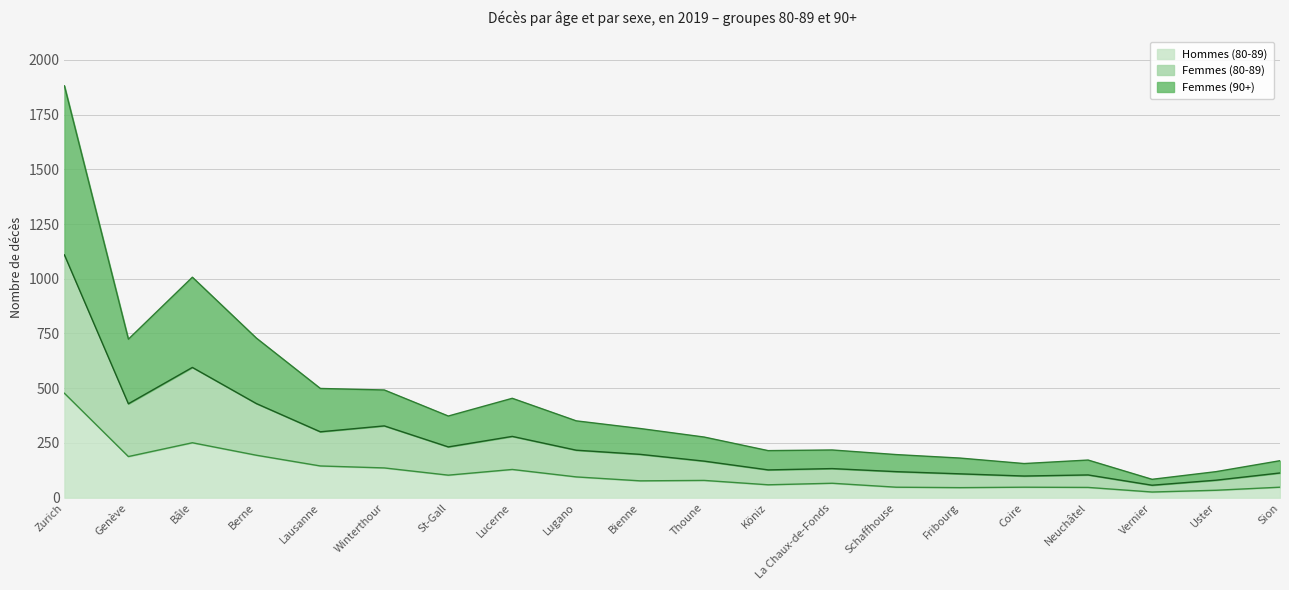

What is the label of the 11th point from the left?

Thoune